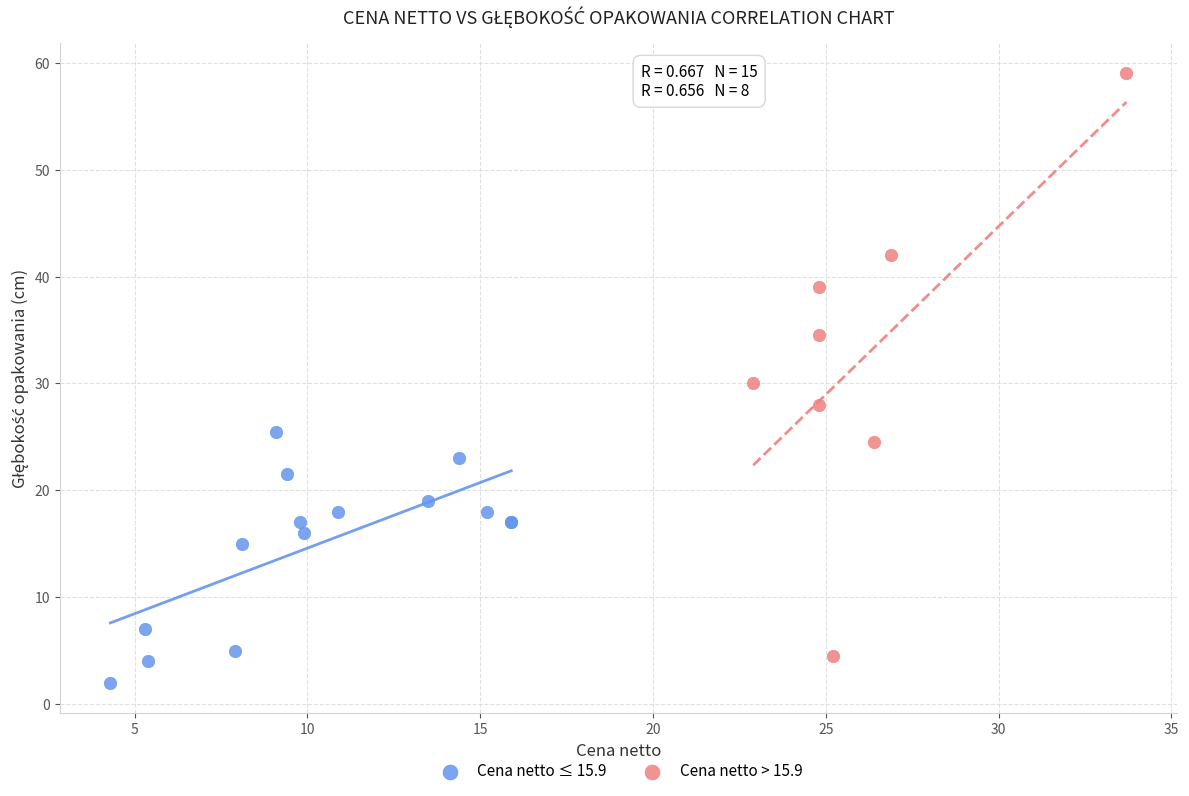

Which series contains the highest Y value?

Cena netto > 15.9